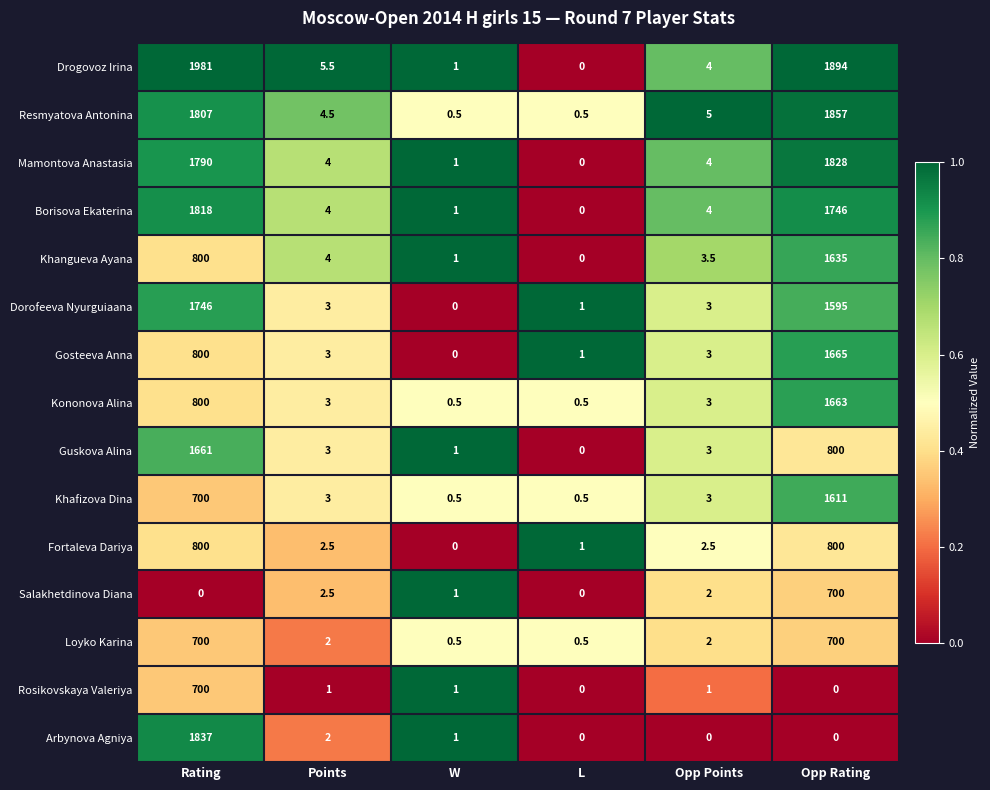

Is the value of Salakhetdinova Diana at W greater than the value of Arbynova Agniya at Rating?

No